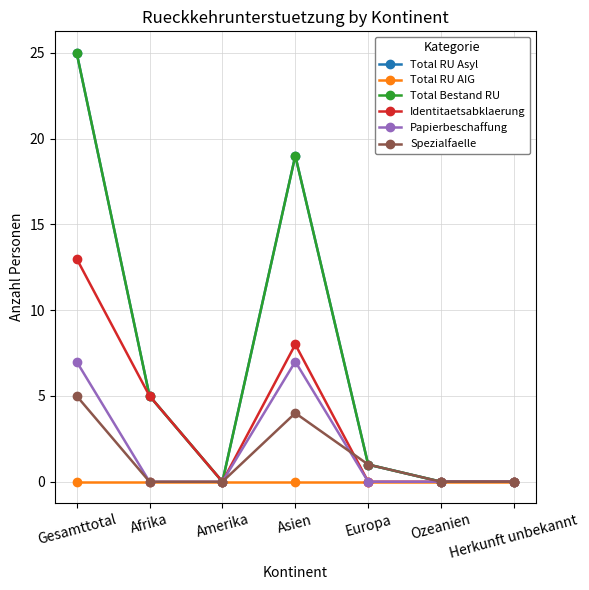

Is it true that Total Bestand RU equals 44 at Gesamttotal?

False